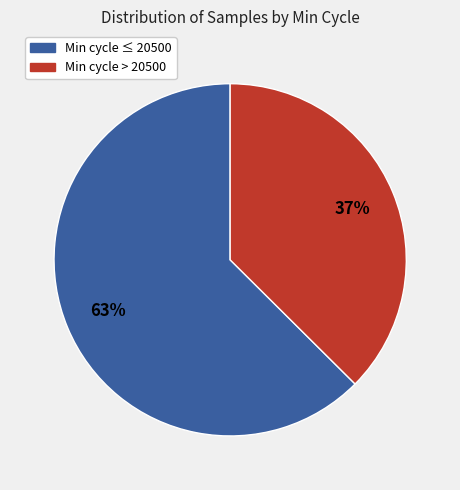

To the nearest percent, what is the average slice percentage?

50%